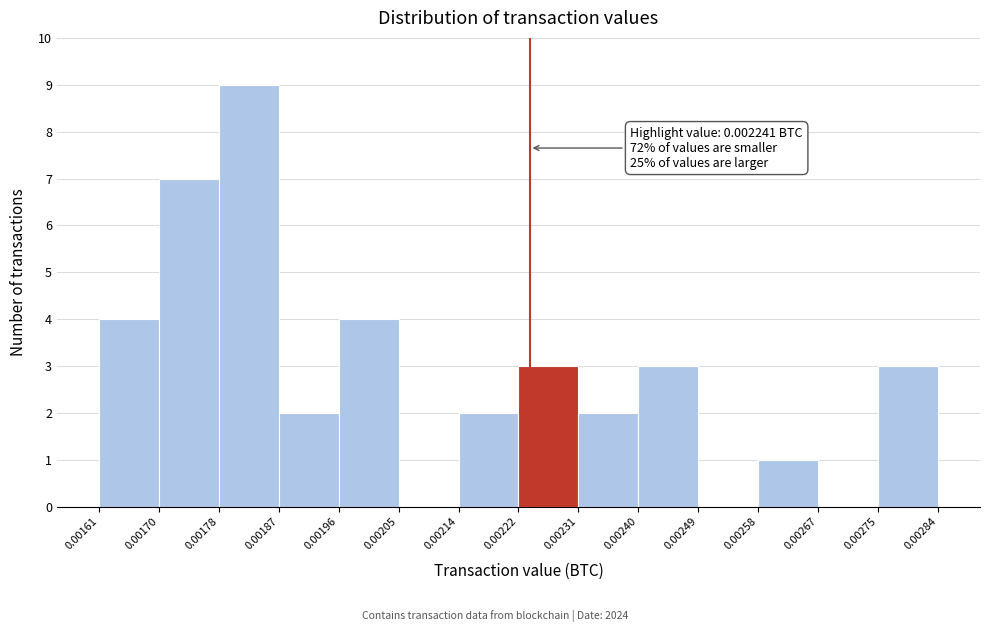

Which range on the x-axis has the tallest bar?

0.00178 to 0.00187